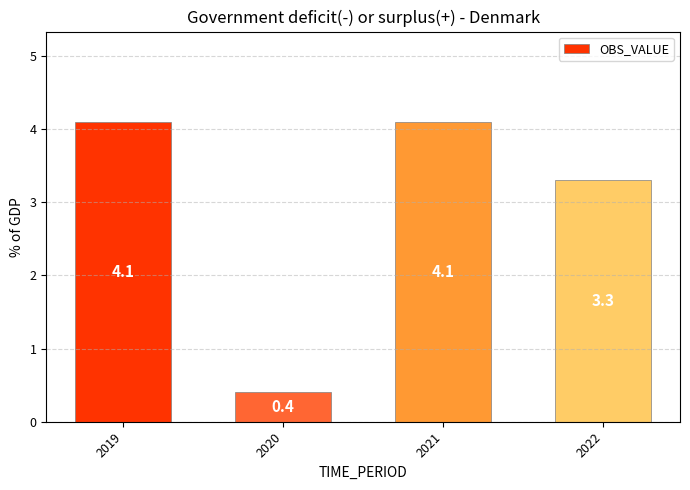

Reading left to right, what are all the values shown in this chart?

2019=4.1	2020=0.4	2021=4.1	2022=3.3